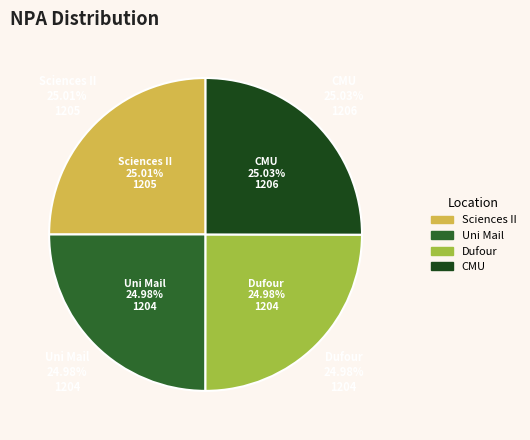

To the nearest percent, what portion does Sciences II represent?

25%